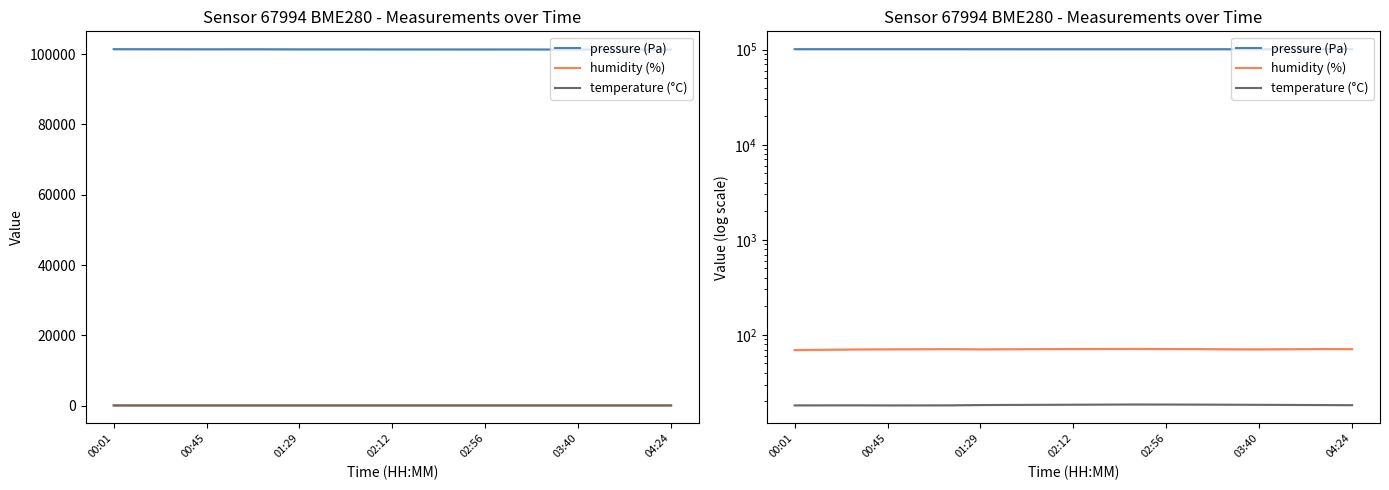

What is the difference between the maximum and second lowest values in the temperature (°C) series?

0.4